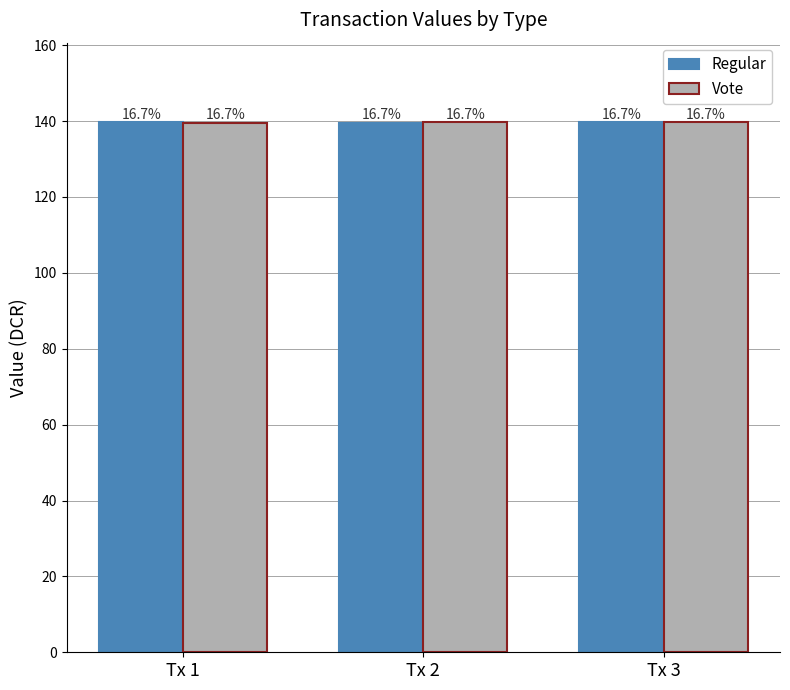

How many bars are there in total?

6